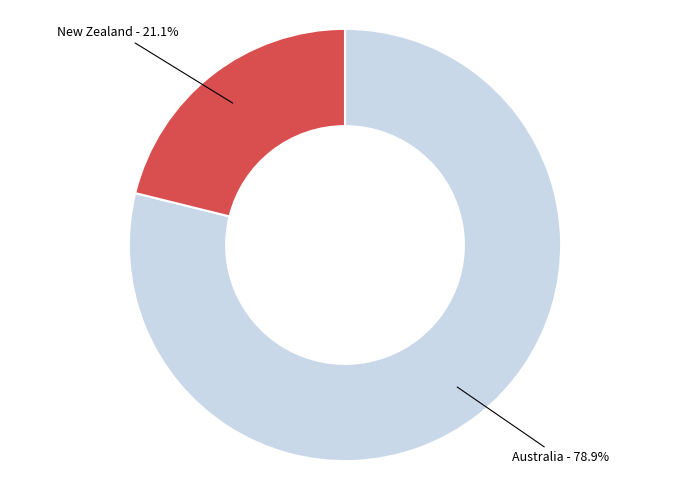

What portion of the pie excludes Australia?

21.1%